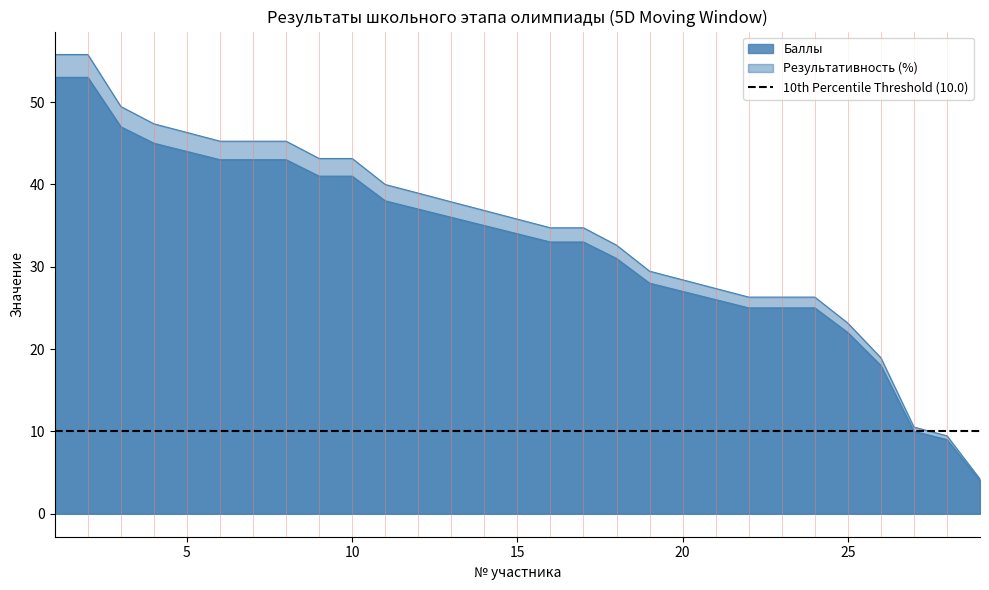

What is the difference between the maximum and minimum values in the Баллы series?

49.0